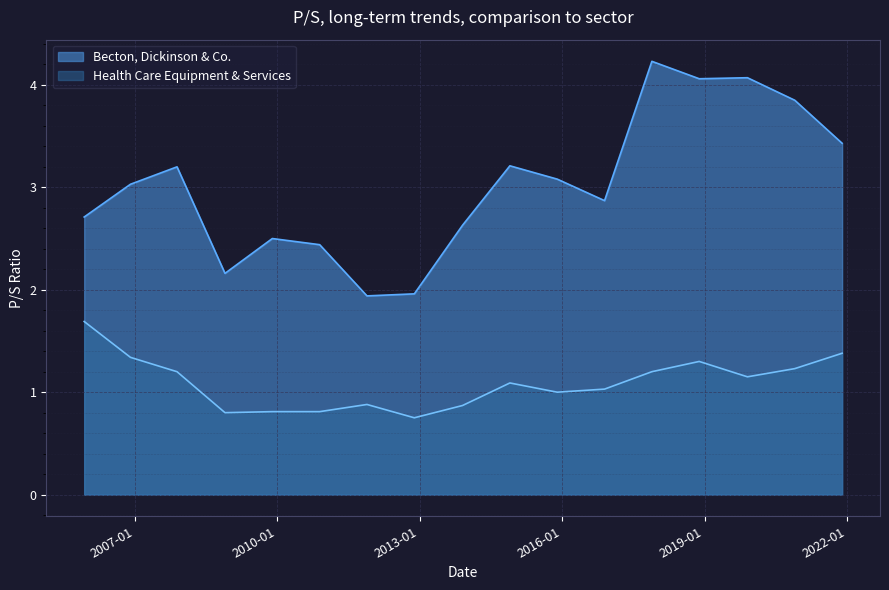

True or false: Health Care Equipment & Services has a value of 1.8 at 2014-11-26.

False